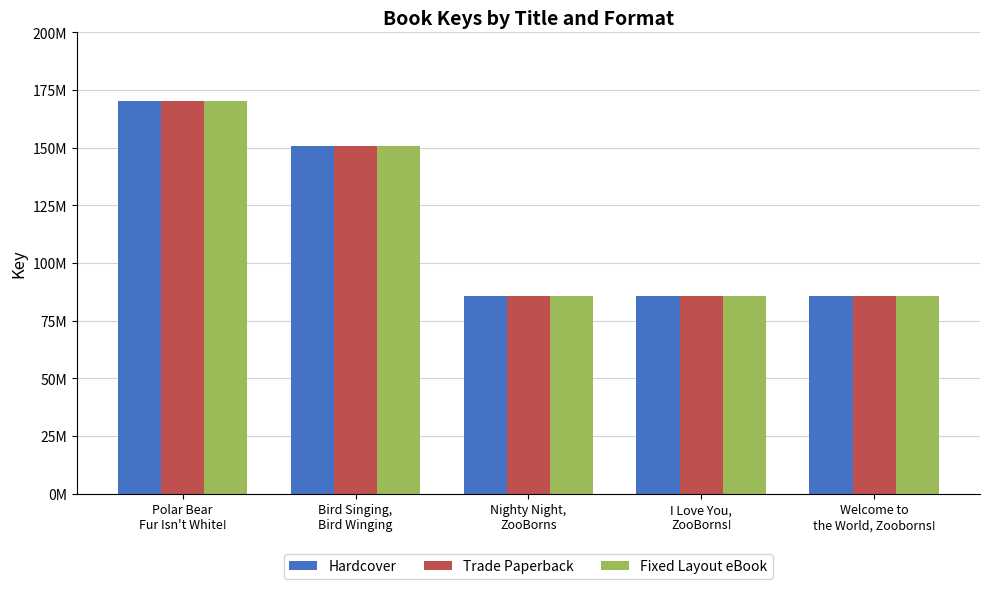

Which series has the largest range (max minus min)?

Hardcover